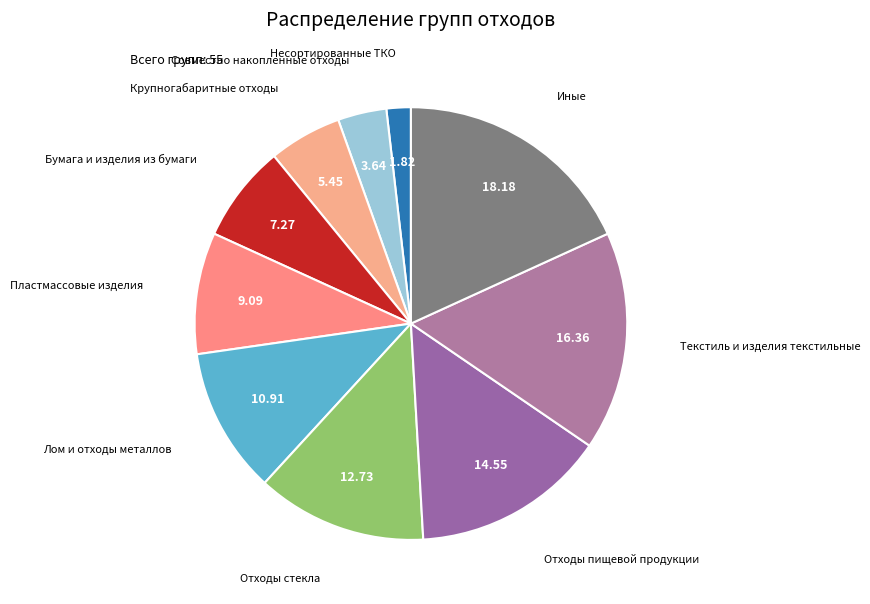

Rank the categories by value from lowest to highest.

Несортированные ТКО, Совместно накопленные отходы, Крупногабаритные отходы, Бумага и изделия из бумаги, Пластмассовые изделия, Лом и отходы металлов, Отходы стекла, Отходы пищевой продукции, Текстиль и изделия текстильные, Иные